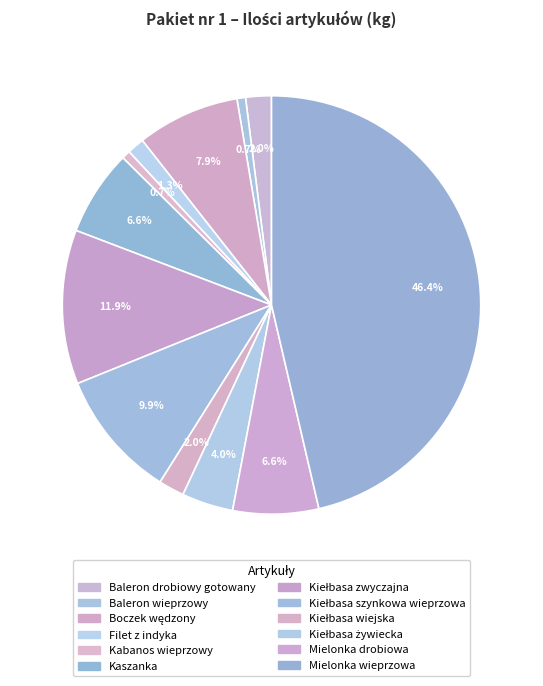

To the nearest percent, what portion does Mielonka drobiowa represent?

7%